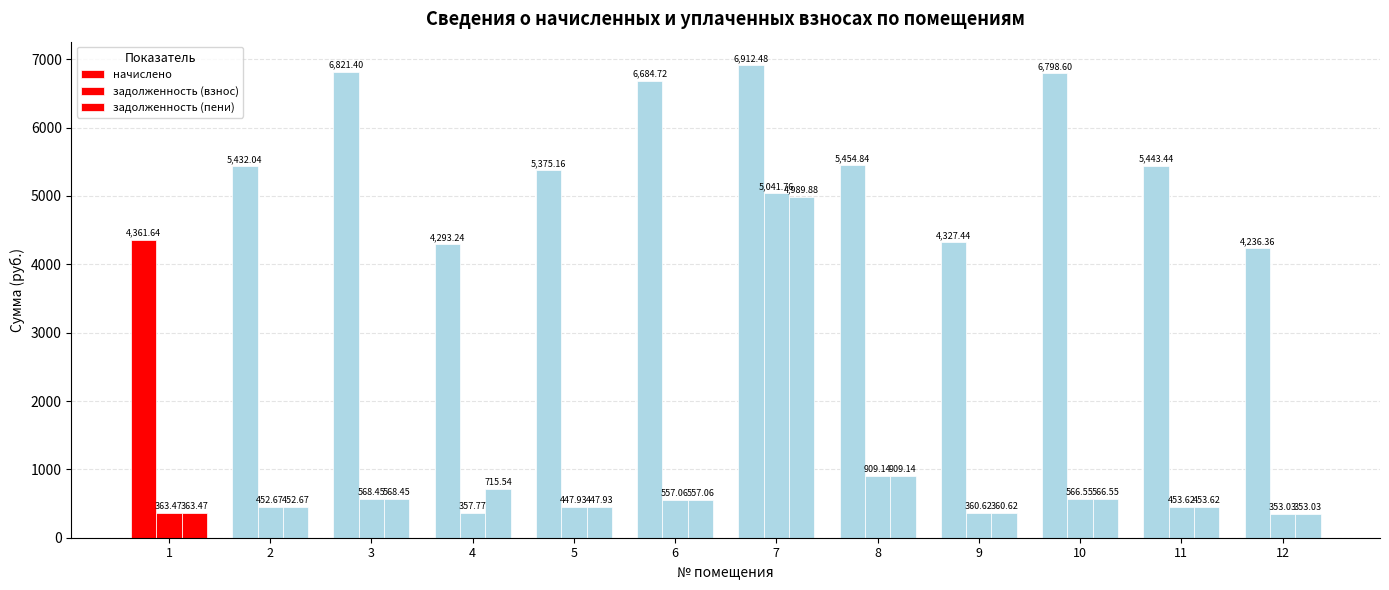

How many series are shown in this chart?

3